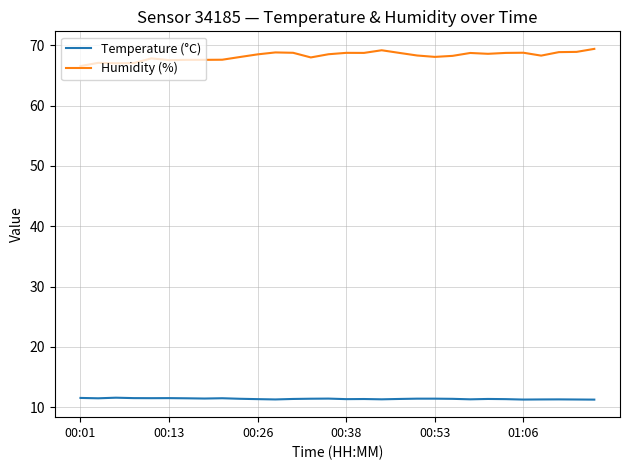

Which series has the largest range (max minus min)?

Humidity (%)